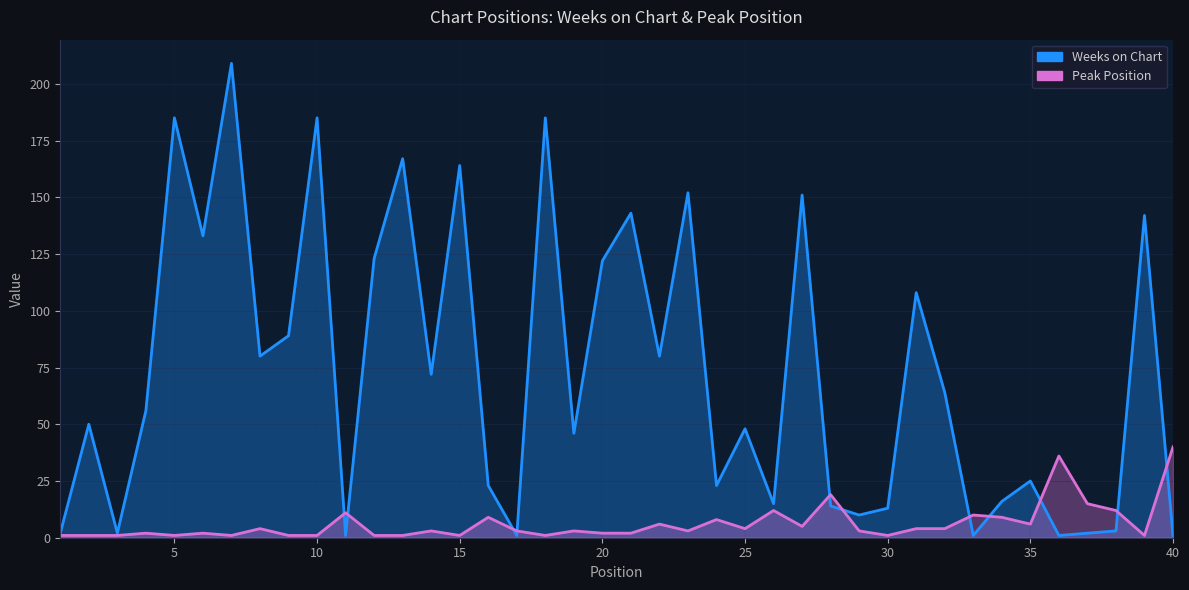

What is the maximum value for Peak Position?

40